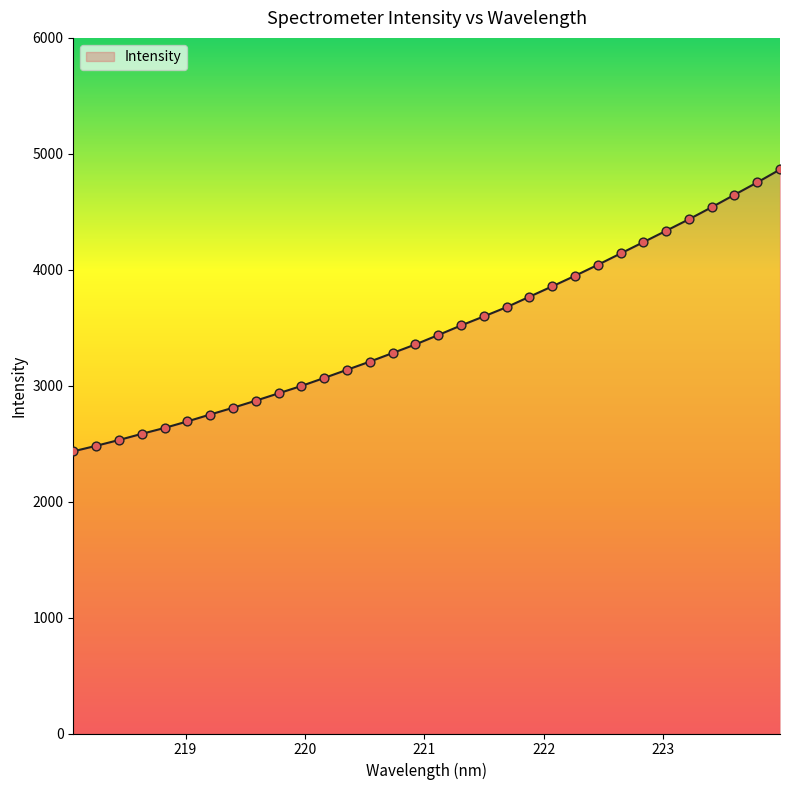

What is the greatest value displayed?

4864.8